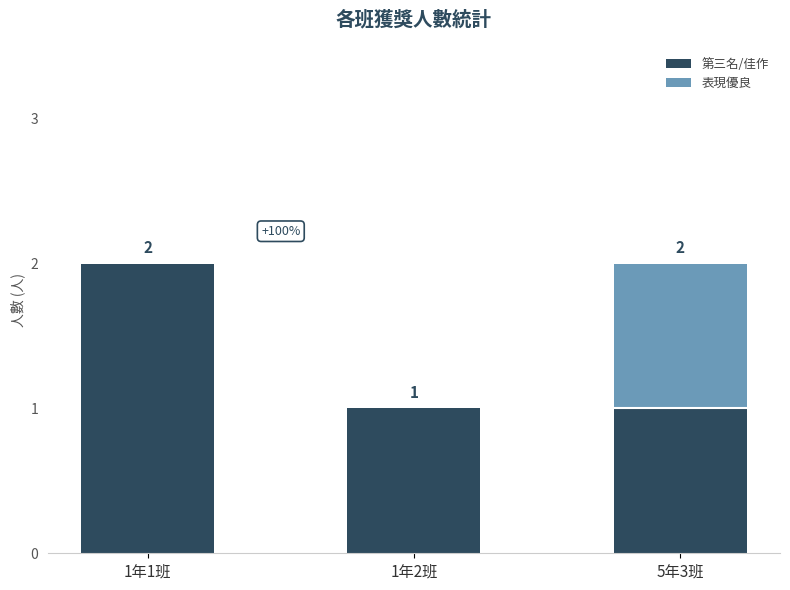

What is the sum of all 第三名/佳作 values?

4